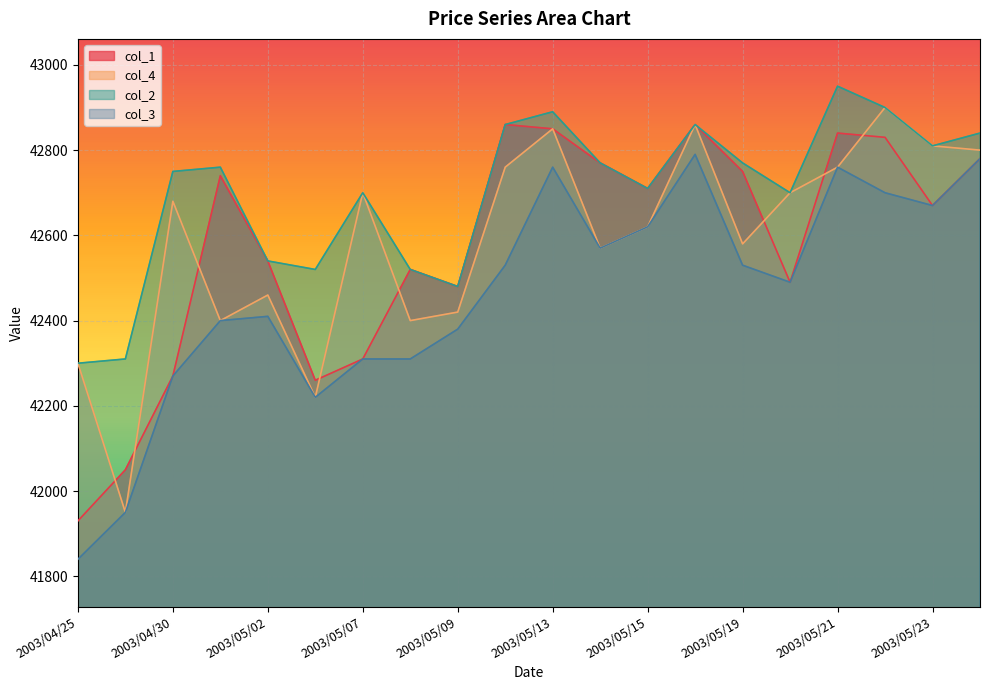

Which series changed the most between 2003/05/01 and 2003/05/19?

col_4